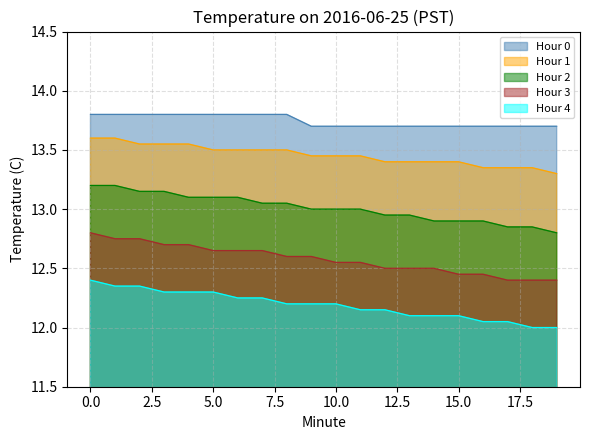

What is the maximum value shown in the chart?

13.8